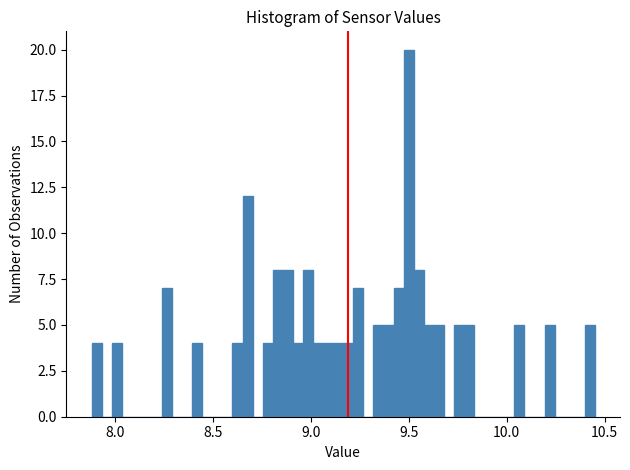

Read against the x-axis, roughly where is the centre of the tallest bar?

9.50